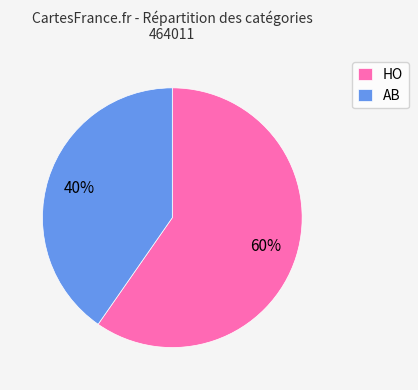

Is the sum of HO and AB greater than half?

Yes